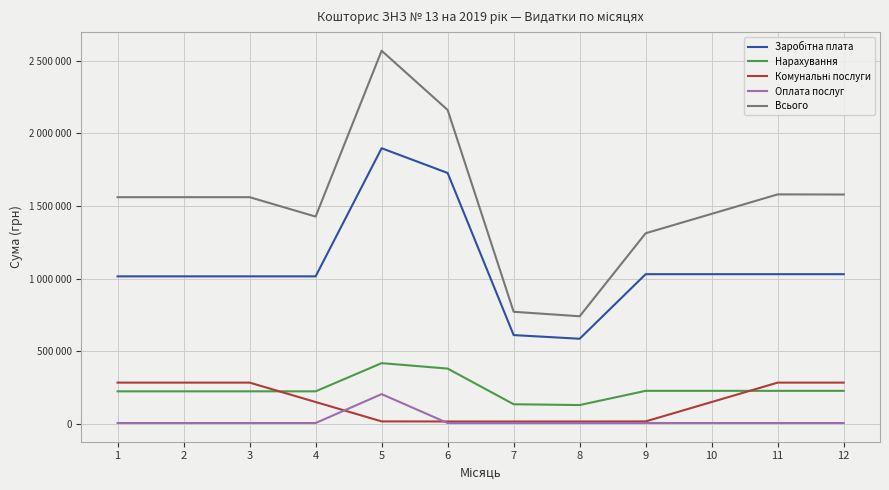

True or false: Всього has a value of 2568706 at 5.

True